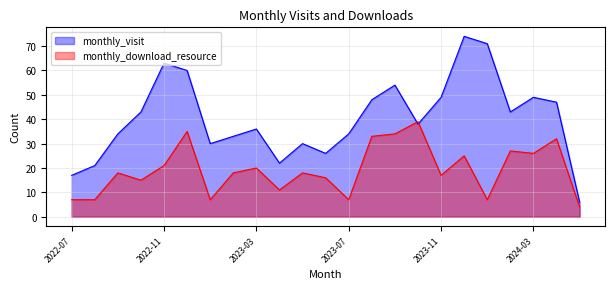

At 2022-11, list the series in order from smallest to largest.

monthly_download_resource, monthly_visit